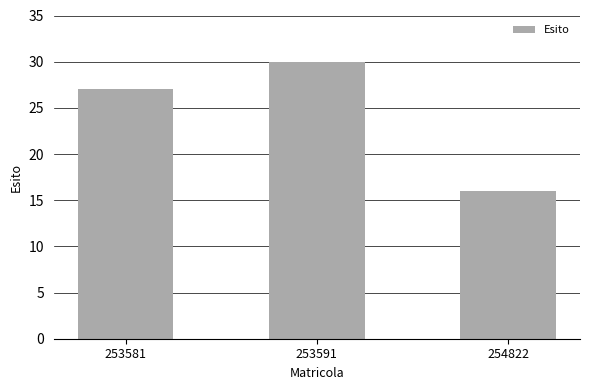

List the labels in order of value, smallest first.

254822, 253581, 253591